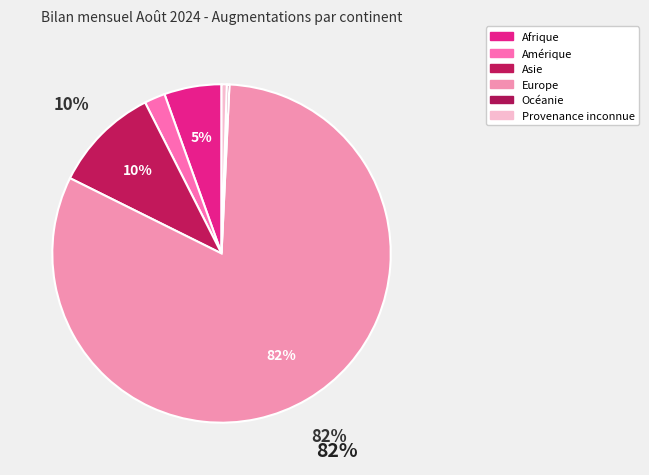

Count the number of slices in the pie.

6